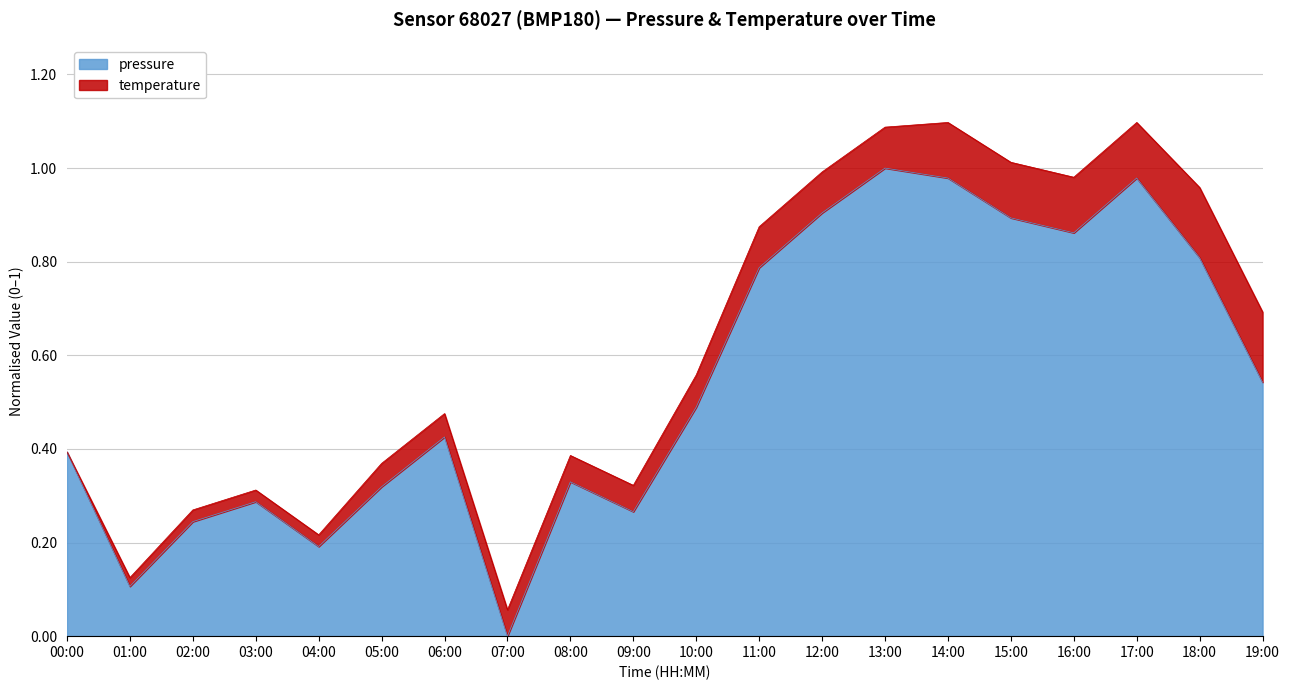

List the labels in order of value, smallest first.

07:00, 01:00, 04:00, 02:00, 09:00, 03:00, 05:00, 08:00, 00:00, 06:00, 10:00, 19:00, 11:00, 18:00, 16:00, 15:00, 12:00, 14:00, 17:00, 13:00